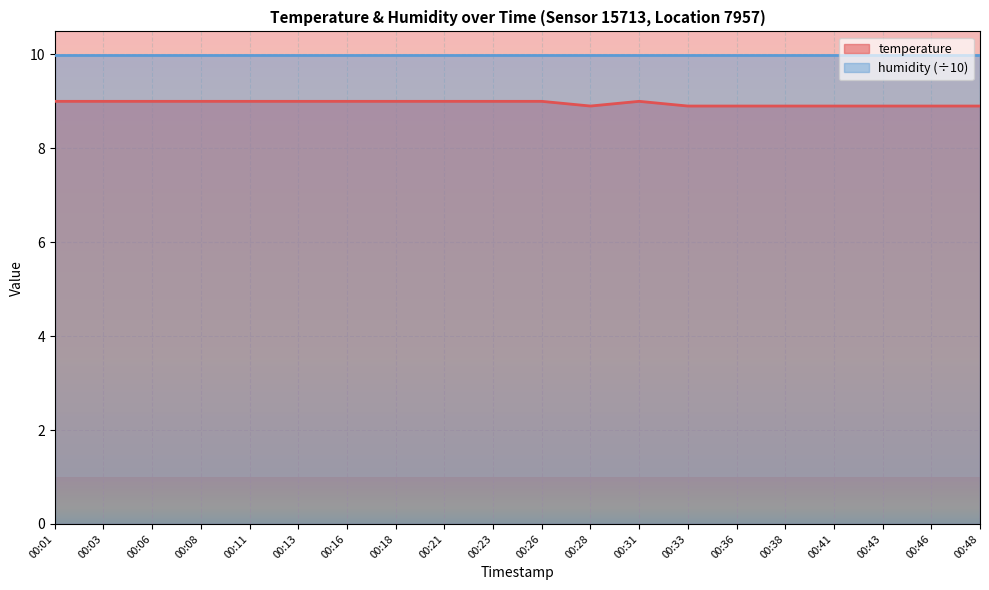

Rank the categories by value from highest to lowest.

00:01, 00:03, 00:06, 00:08, 00:11, 00:13, 00:16, 00:18, 00:21, 00:23, 00:26, 00:31, 00:28, 00:33, 00:36, 00:38, 00:41, 00:43, 00:46, 00:48